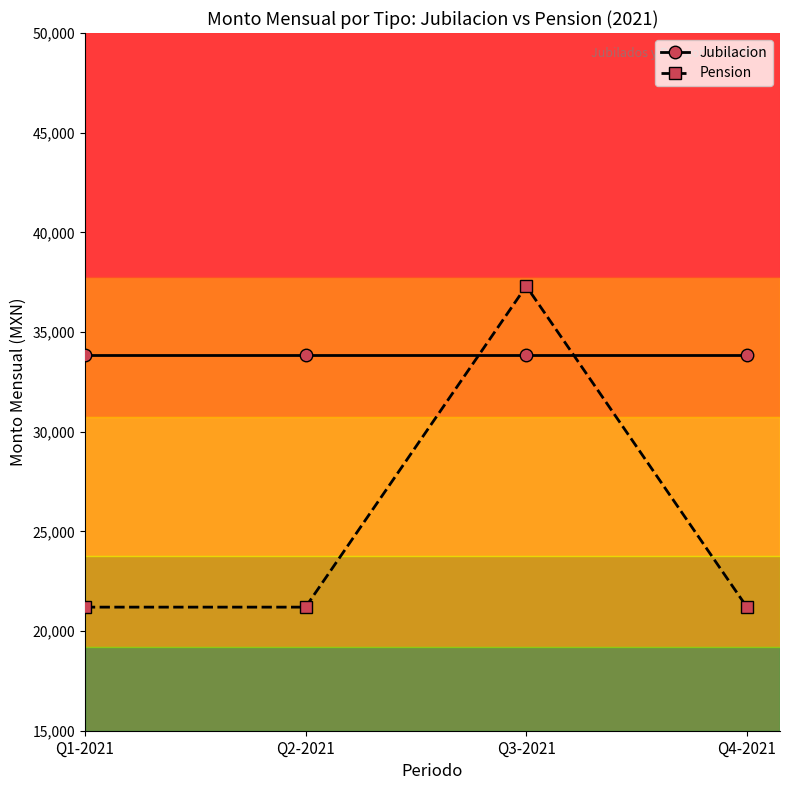

Reading left to right, transcribe all the data shown in this chart.

Jubilacion: 33850.6	33850.6	33850.6	33850.6
Pension: 21200.0	21200.0	37304.0	21200.0